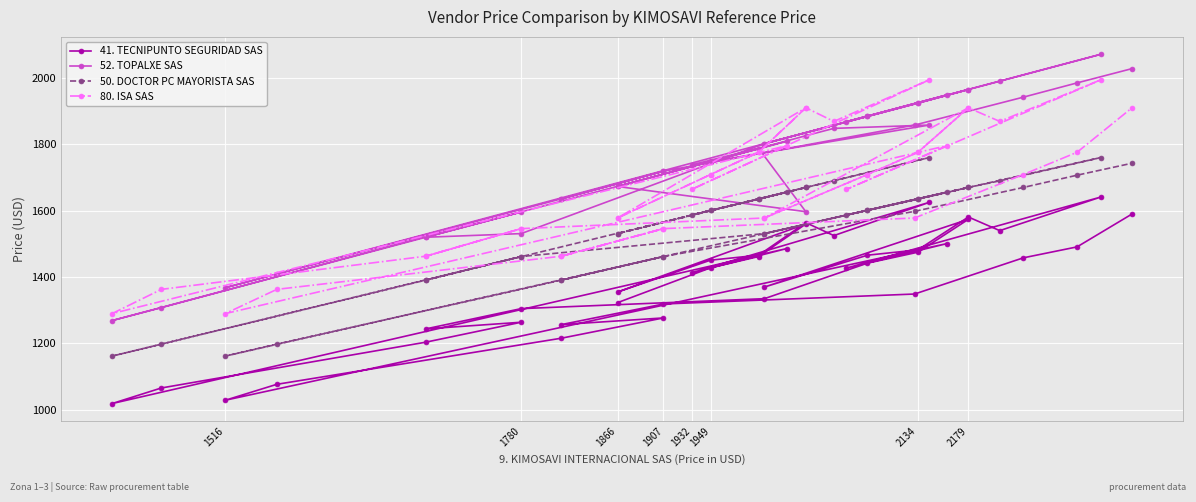

Where does the 50. DOCTOR PC MAYORISTA SAS series first go above 1601?

1932